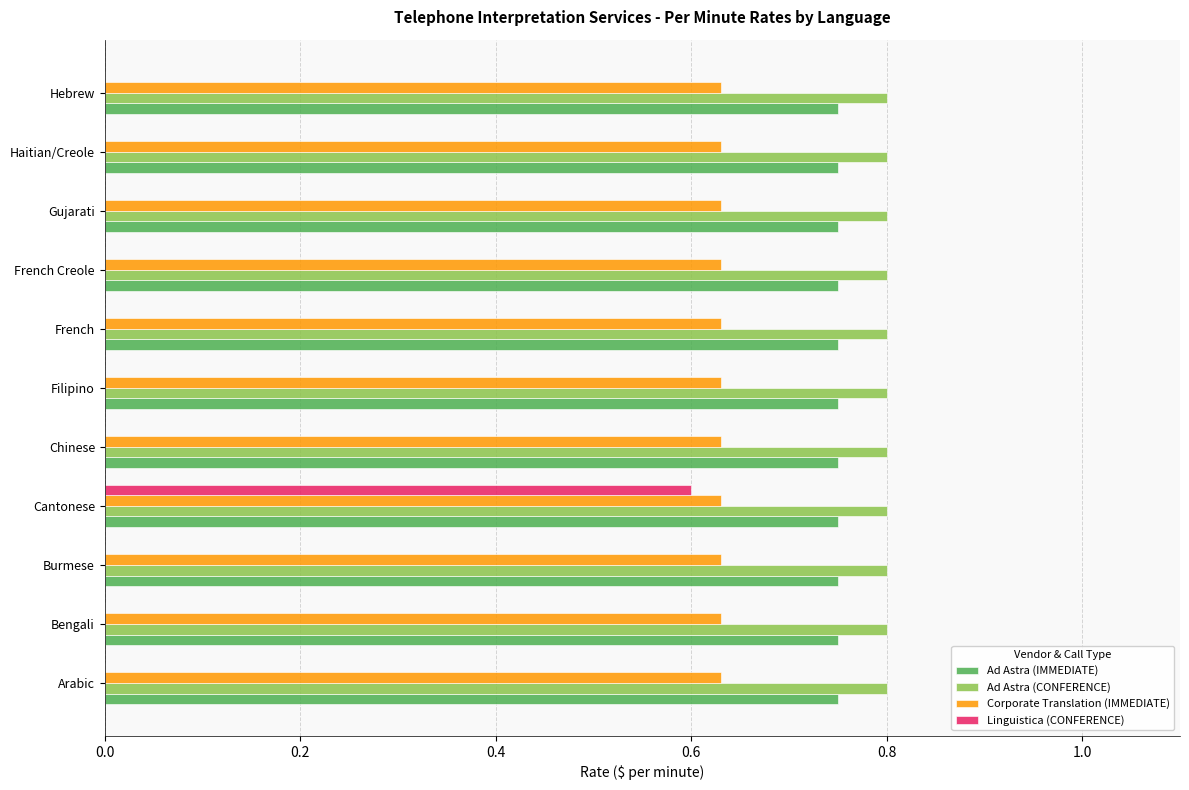

Which series has the largest range (max minus min)?

Linguistica (CONFERENCE)